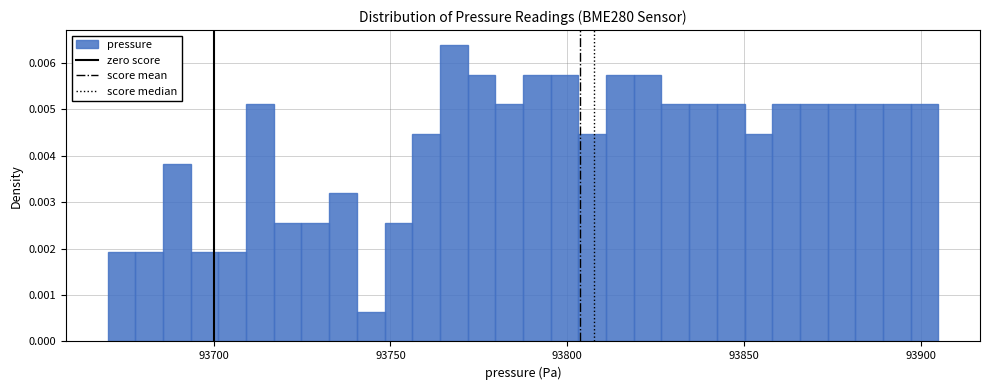

Around what value on the x-axis is the tallest bar? Give the approximate position of its centre, as read against the axis.

93770